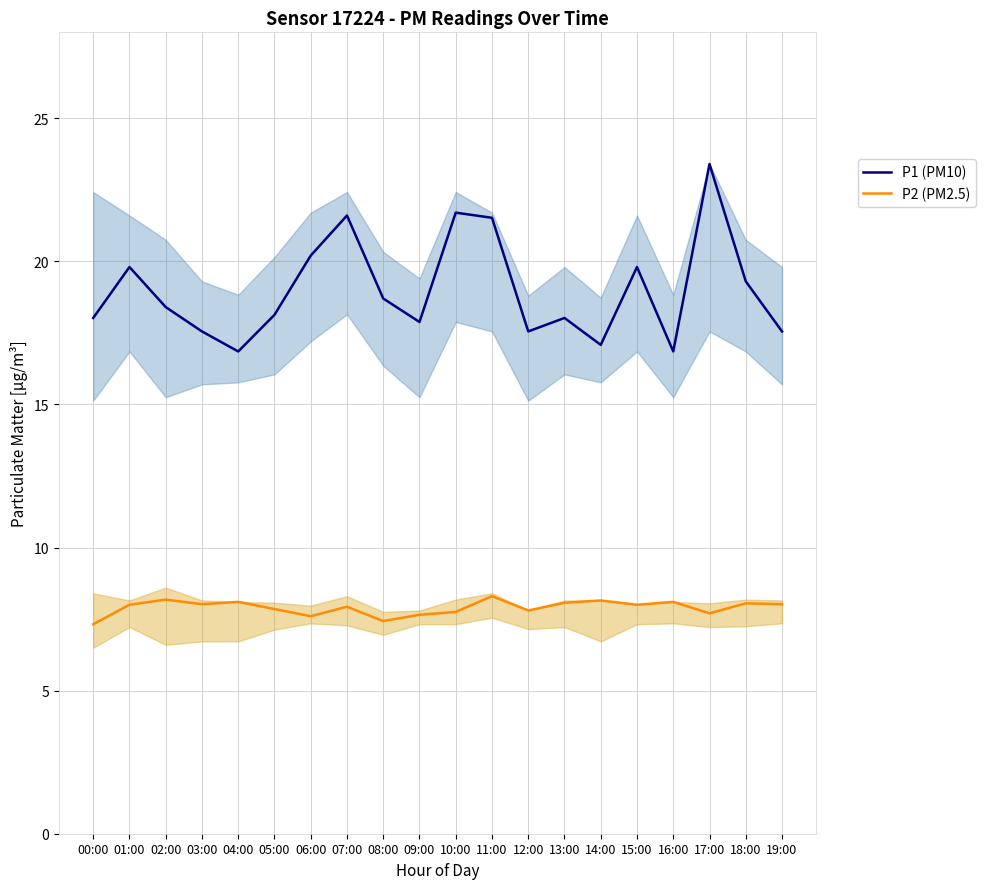

Reading left to right, what are all the values shown in this chart?

P1 (PM10): 00:00=18.0	01:00=19.8	02:00=18.4	03:00=17.6	04:00=16.9	05:00=18.1	06:00=20.2	07:00=21.6	08:00=18.7	09:00=17.9	10:00=21.7	11:00=21.5	12:00=17.6	13:00=18.0	14:00=17.1	15:00=19.8	16:00=16.9	17:00=23.4	18:00=19.3	19:00=17.6
P2 (PM2.5): 00:00=7.3	01:00=8.0	02:00=8.2	03:00=8.0	04:00=8.1	05:00=7.8	06:00=7.6	07:00=7.9	08:00=7.4	09:00=7.7	10:00=7.8	11:00=8.3	12:00=7.8	13:00=8.1	14:00=8.2	15:00=8.0	16:00=8.1	17:00=7.7	18:00=8.1	19:00=8.0